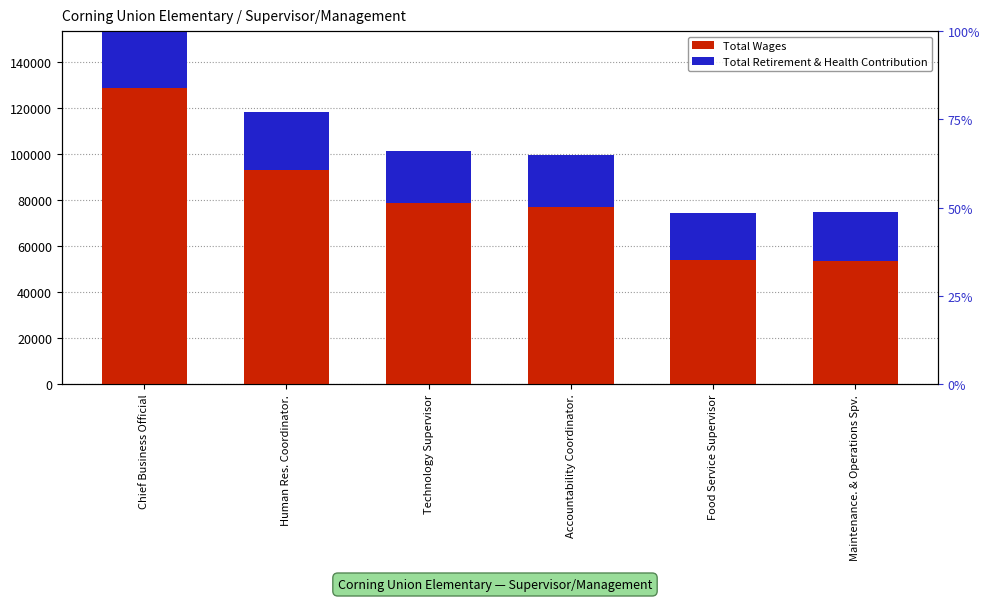

How many bars are there in total?

12